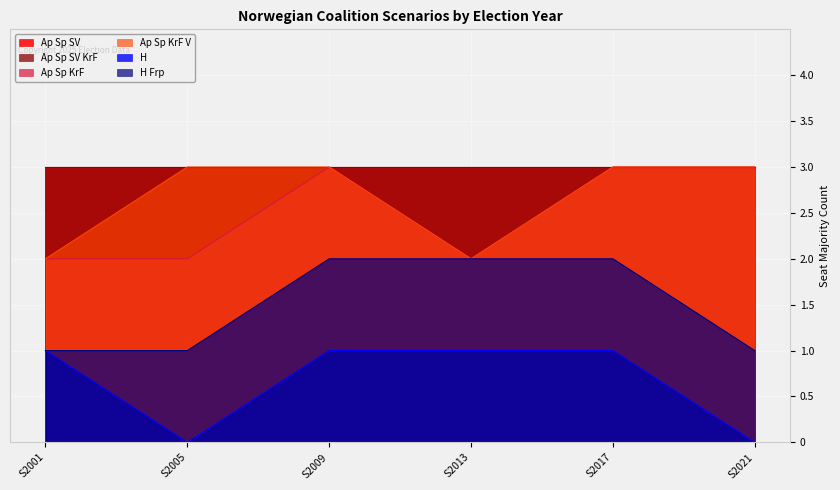

How many lines are shown in the chart?

6